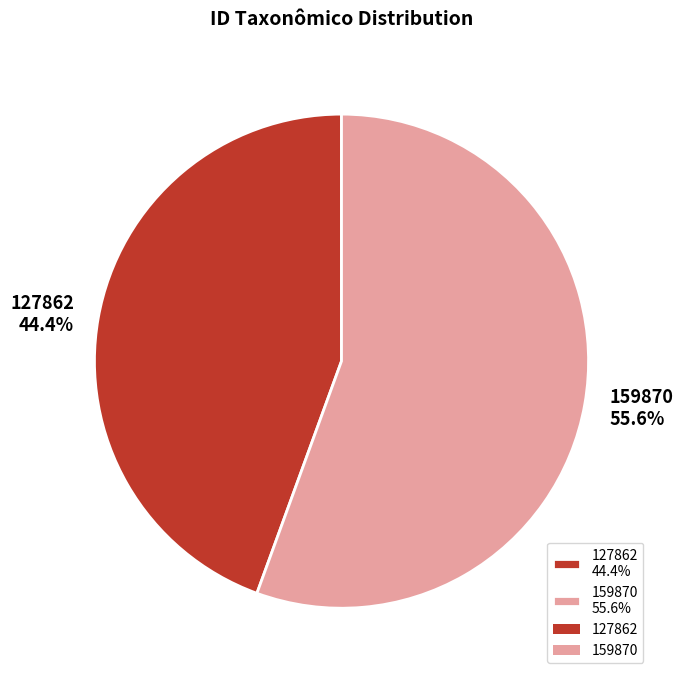

Which has a higher value, 127862 or 159870?

159870